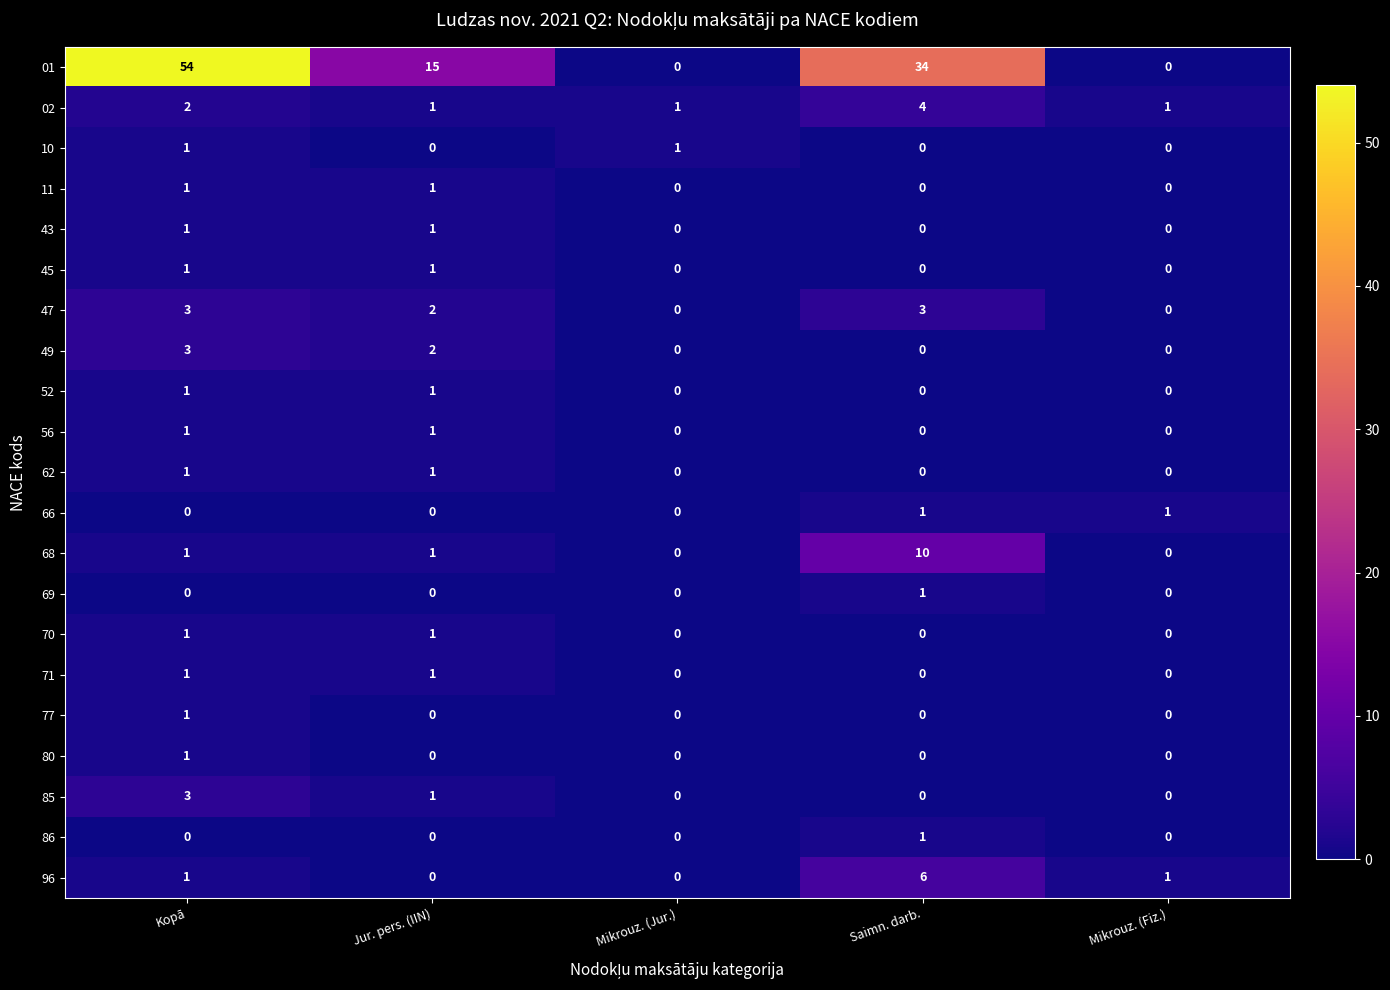

Which label corresponds to the largest value in the chart?

Kopā